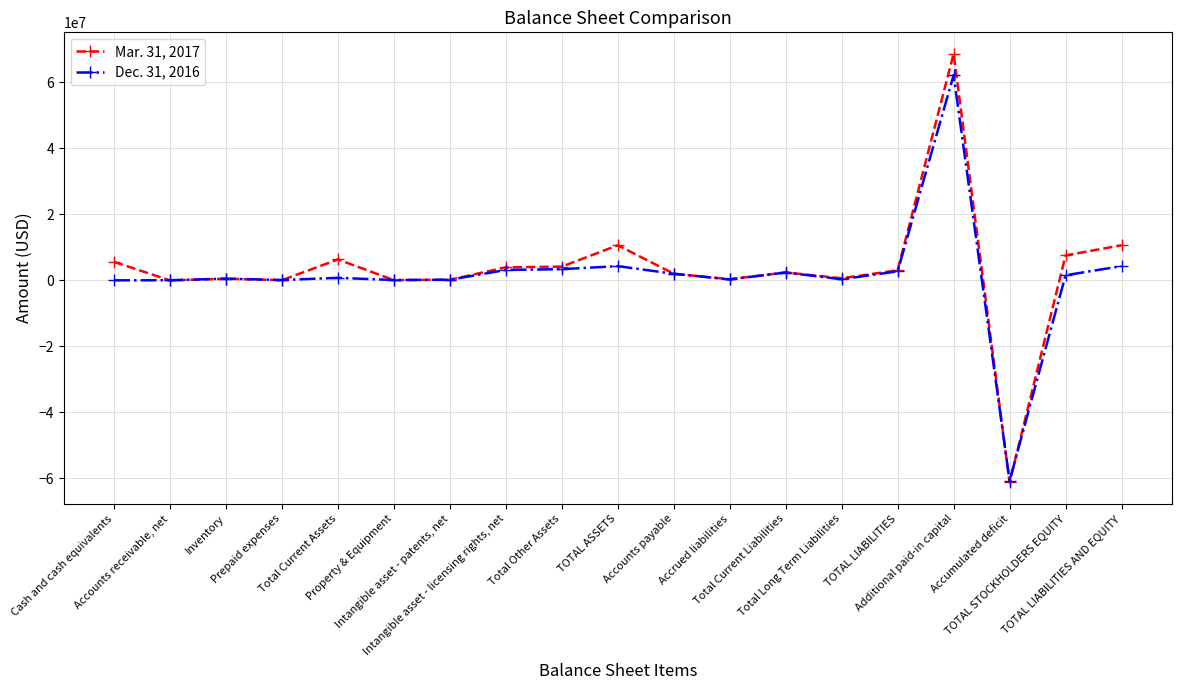

Rank the series by their average value, from highest to lowest.

Mar. 31, 2017, Dec. 31, 2016